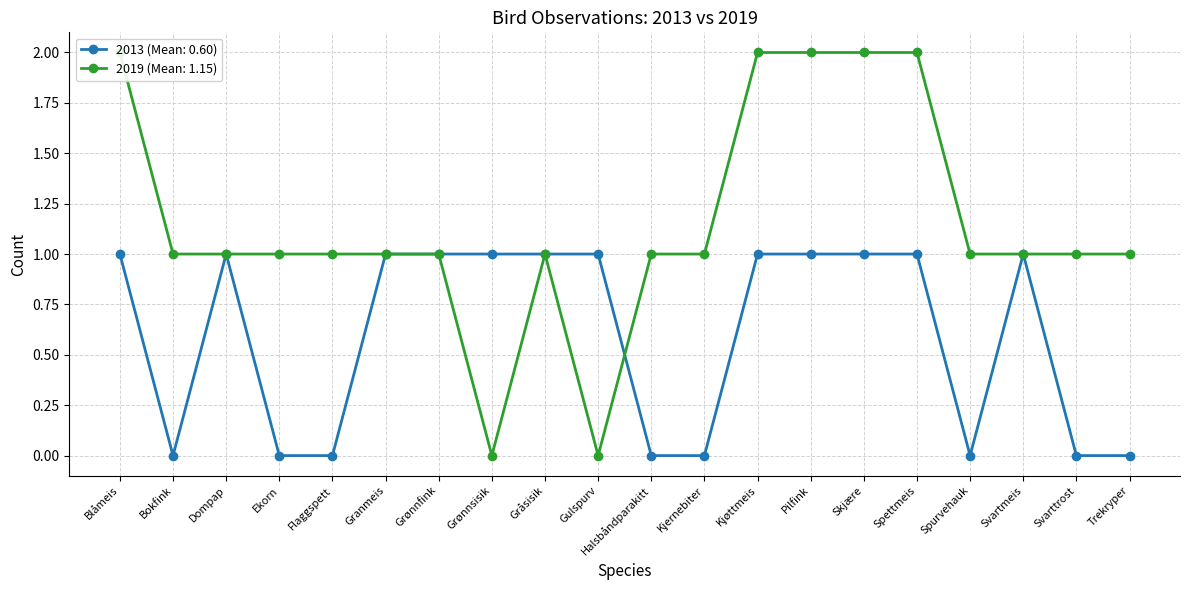

Count the number of categories in the chart.

20